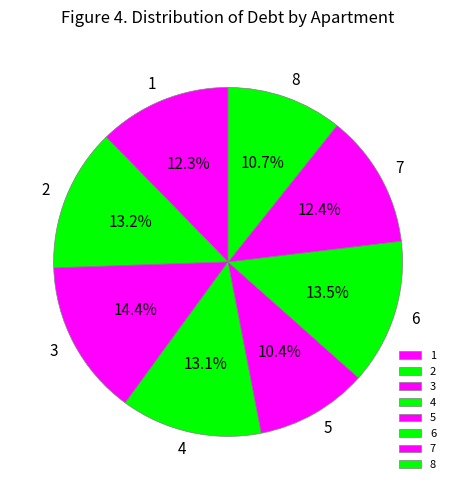

The 7 slice represents 27% of the pie. True or false?

False